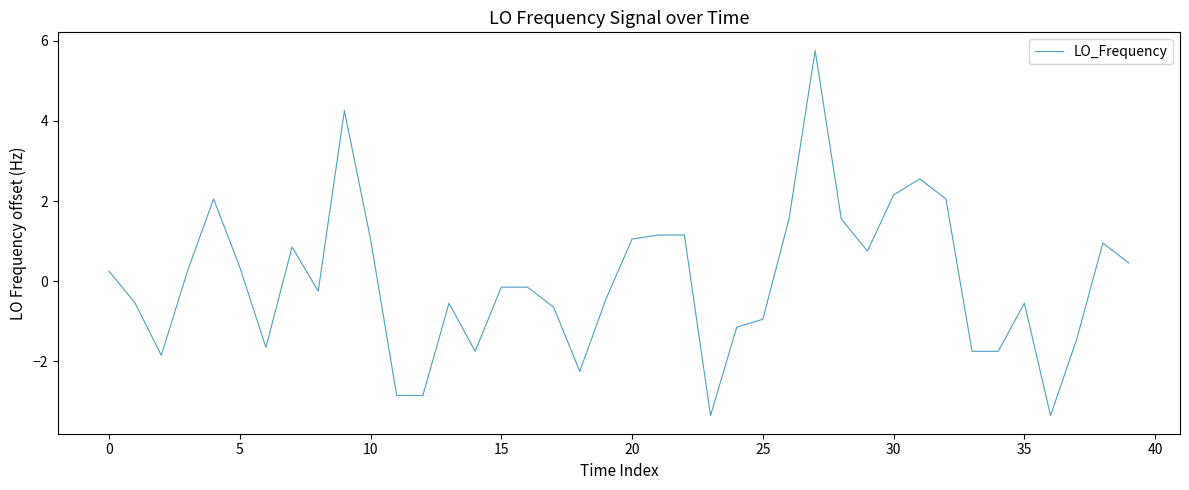

How many distinct data groups are displayed?

1